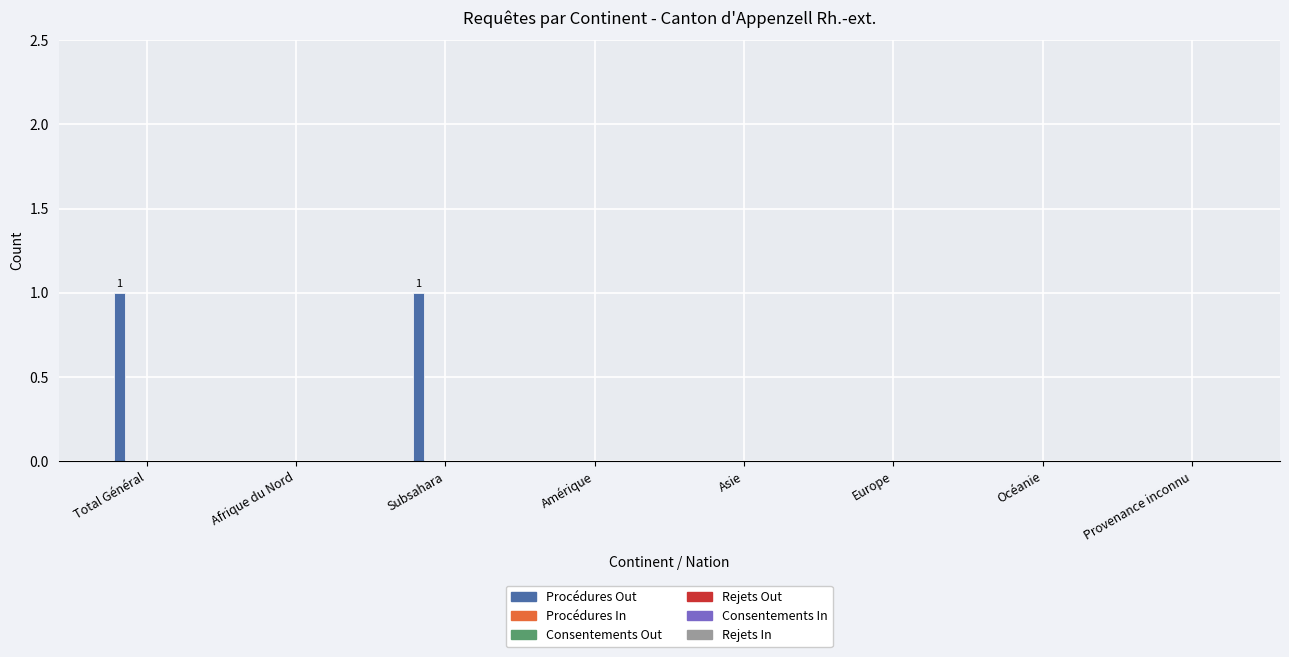

Which has a higher value, Amérique or Subsahara?

Subsahara